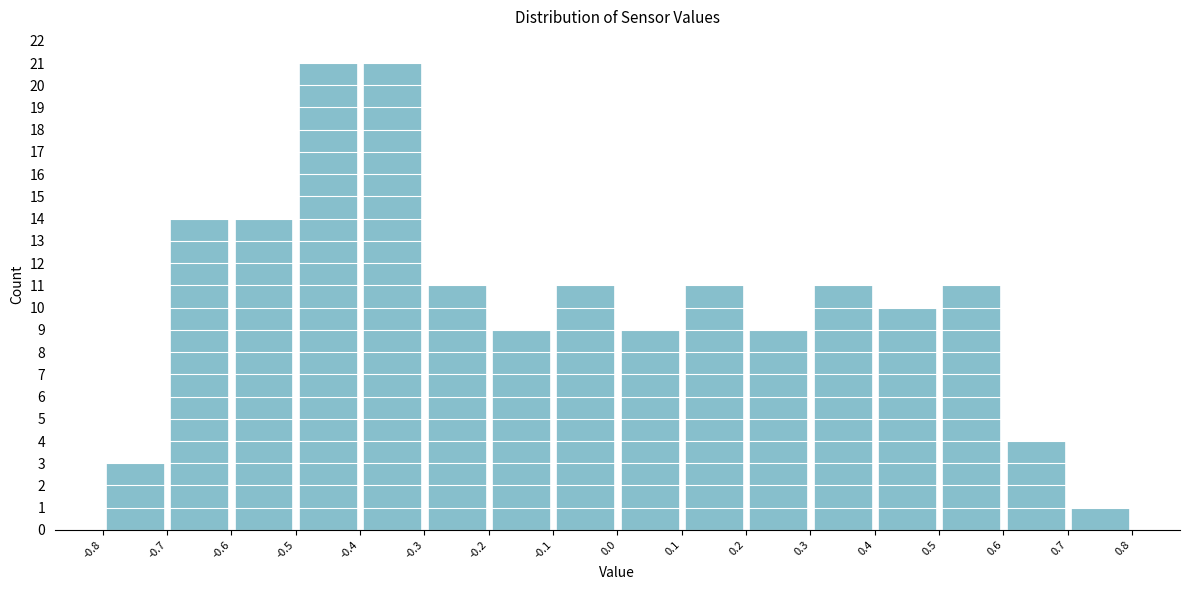

Reading left to right, transcribe this chart: for each bar, give the range it covers on the x-axis and its height. The values are not printed on the chart, so give them approximately, as read against the axis.

-0.8 to -0.7: 3
-0.7 to -0.6: 14
-0.6 to -0.5: 14
-0.5 to -0.4: 21
-0.4 to -0.3: 21
-0.3 to -0.2: 11
-0.2 to -0.1: 9
-0.1 to 0.0: 11
0.0 to 0.1: 9
0.1 to 0.2: 11
0.2 to 0.3: 9
0.3 to 0.4: 11
0.4 to 0.5: 10
0.5 to 0.6: 11
0.6 to 0.7: 4
0.7 to 0.8: 1